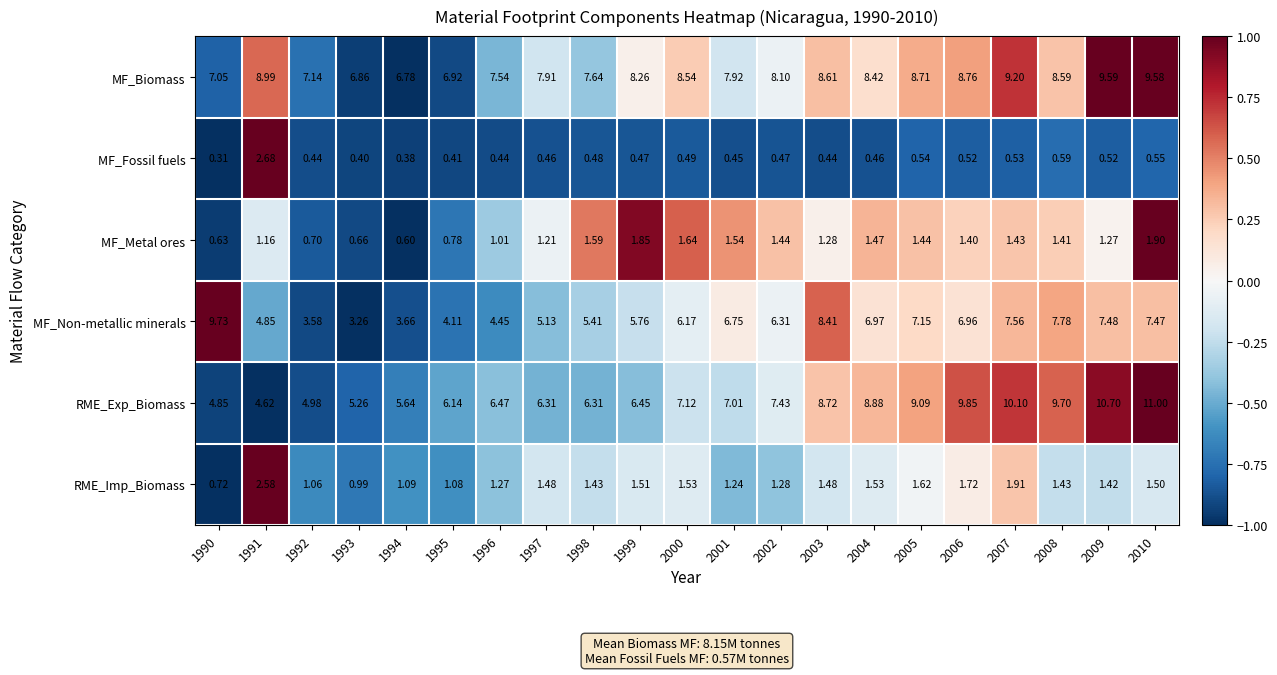

Between 1995 and 2000, which series saw the biggest shift?

MF_Non-metallic minerals